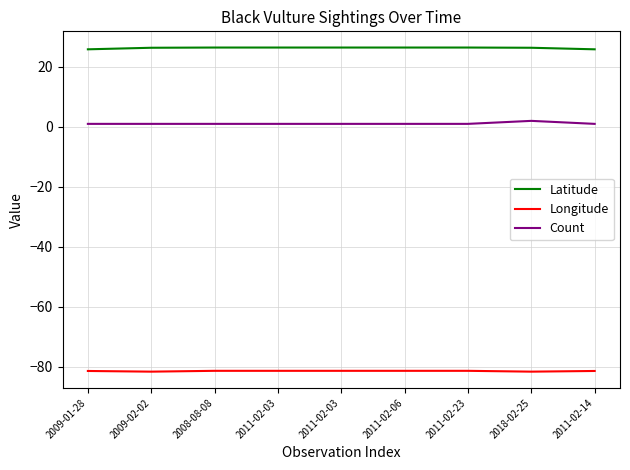

True or false: Longitude and Count cross at least once.

False